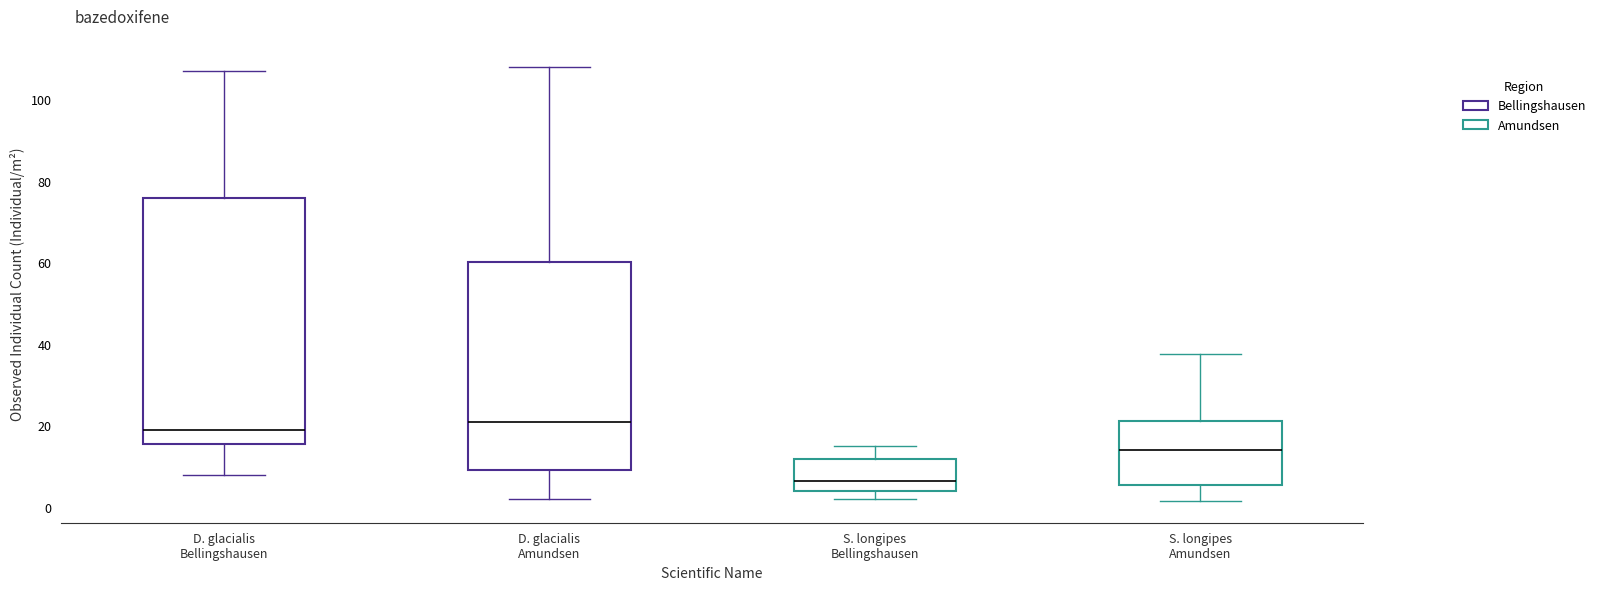

Reading left to right, read every box against the y-axis: the position of its median line, the range the box covers, and the ends of its whiskers. The values are not printed on the chart, so give them approximately, as read against the axis.

D. glacialis Bellingshausen: median 20, box 16 to 76, whiskers 8 to 108
D. glacialis Amundsen: median 22, box 10 to 60, whiskers 2 to 108
S. longipes Bellingshausen: median 6, box 4 to 12, whiskers 2 to 16
S. longipes Amundsen: median 14, box 6 to 22, whiskers 2 to 38